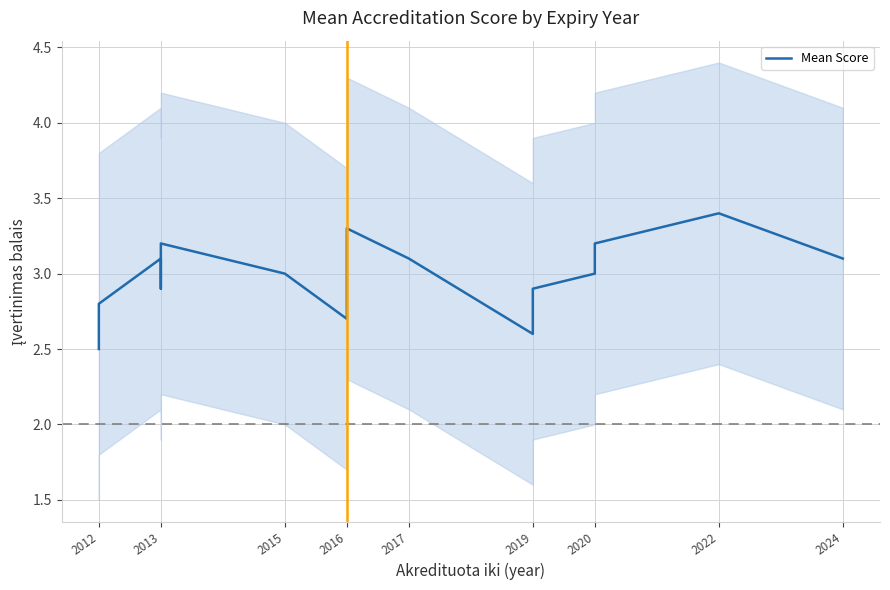

What is the label of the 7th point from the left?

2020